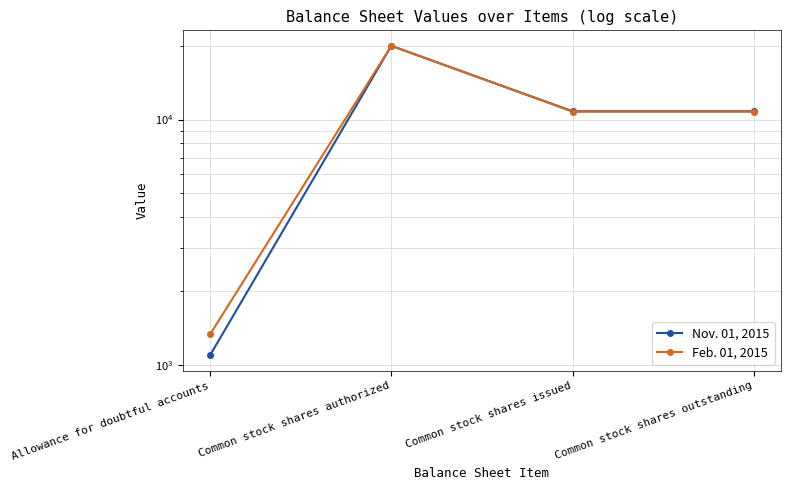

True or false: Nov. 01, 2015 and Feb. 01, 2015 cross at least once.

False